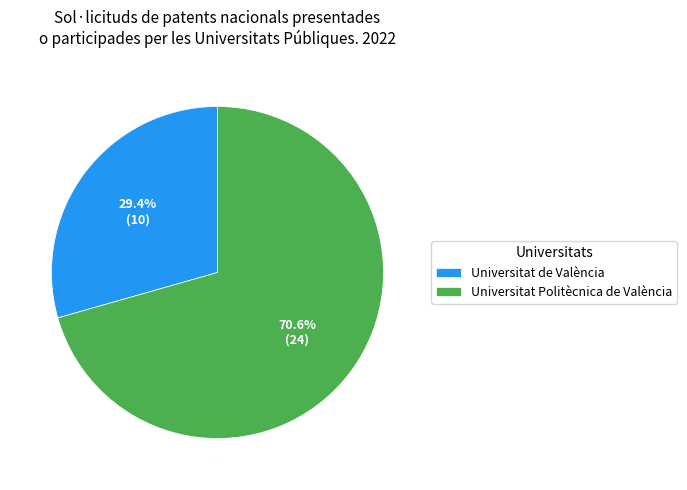

To the nearest percent, what is the average slice percentage?

50%